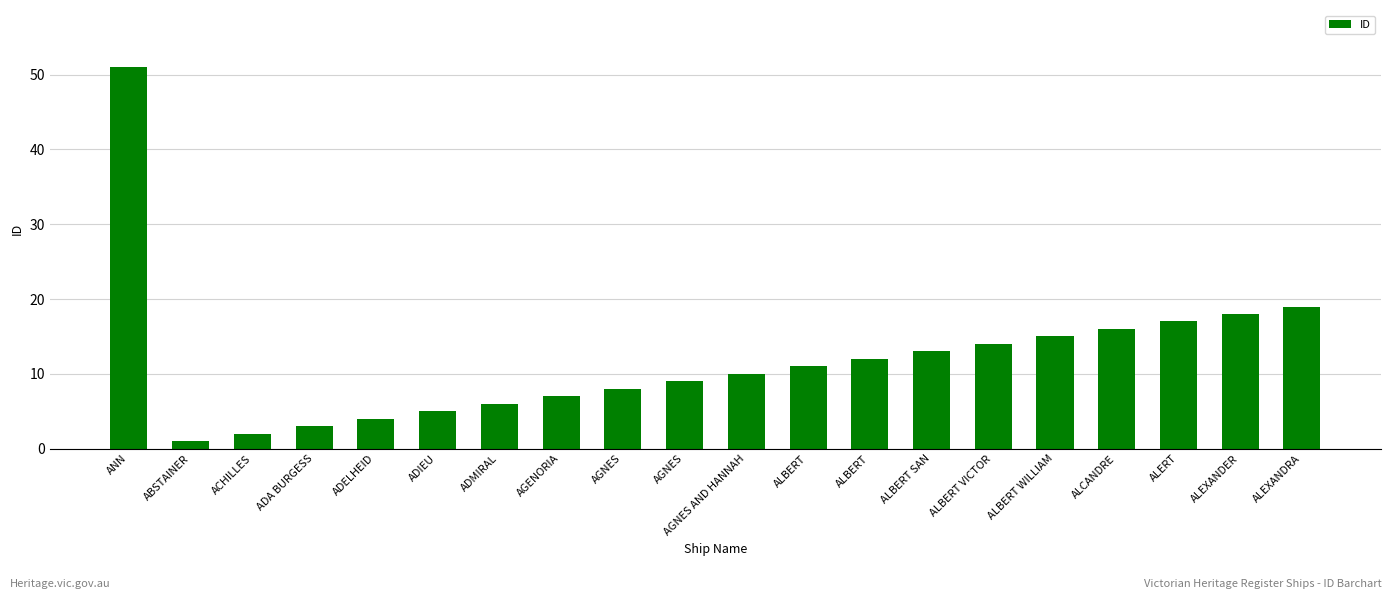

Reading left to right, what are all the values shown in this chart?

51	1	2	3	4	5	6	7	8	9	10	11	12	13	14	15	16	17	18	19